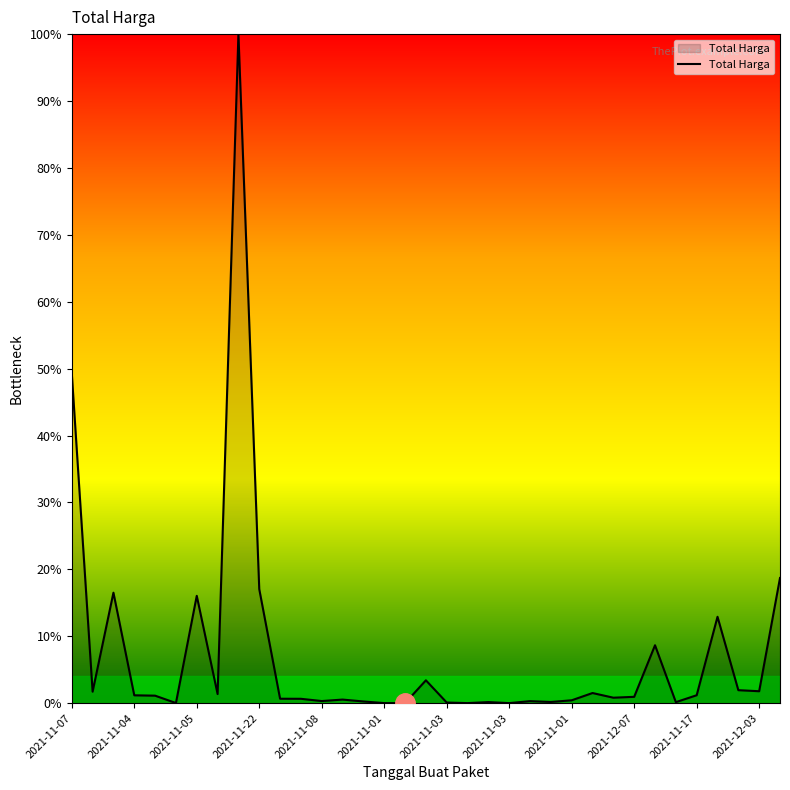

What is the difference between the maximum and minimum values?

100.0